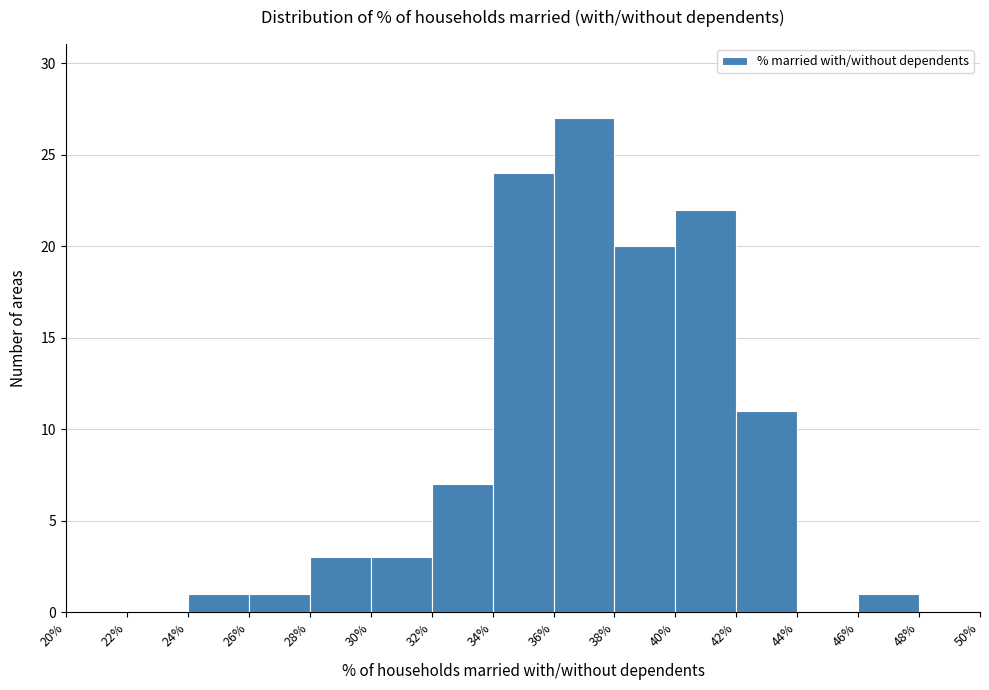

Reading left to right, transcribe this chart: for each bar, give the range it covers on the x-axis and its height. The values are not printed on the chart, so give them approximately, as read against the axis.

20% to 22%: 0
22% to 24%: 0
24% to 26%: 1
26% to 28%: 1
28% to 30%: 3
30% to 32%: 3
32% to 34%: 7
34% to 36%: 24
36% to 38%: 27
38% to 40%: 20
40% to 42%: 22
42% to 44%: 11
44% to 46%: 0
46% to 48%: 1
48% to 50%: 0